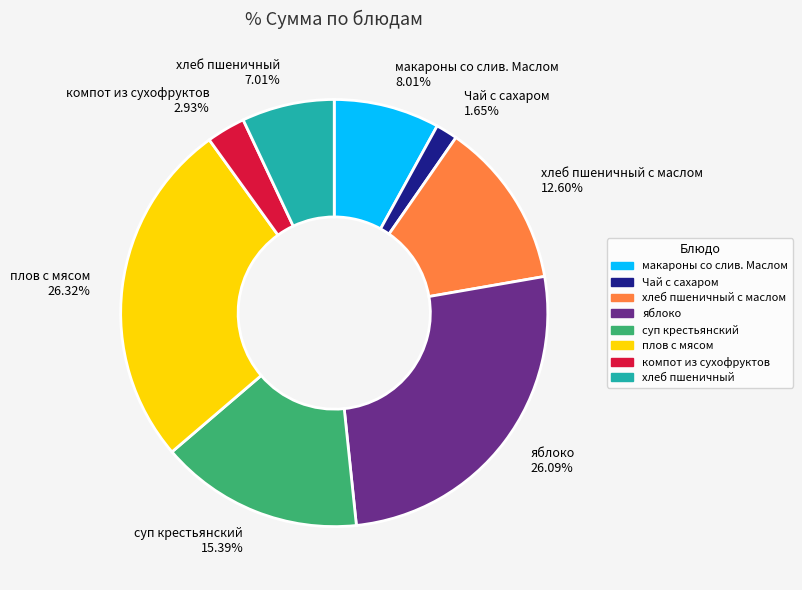

How many segments does this pie chart have?

8